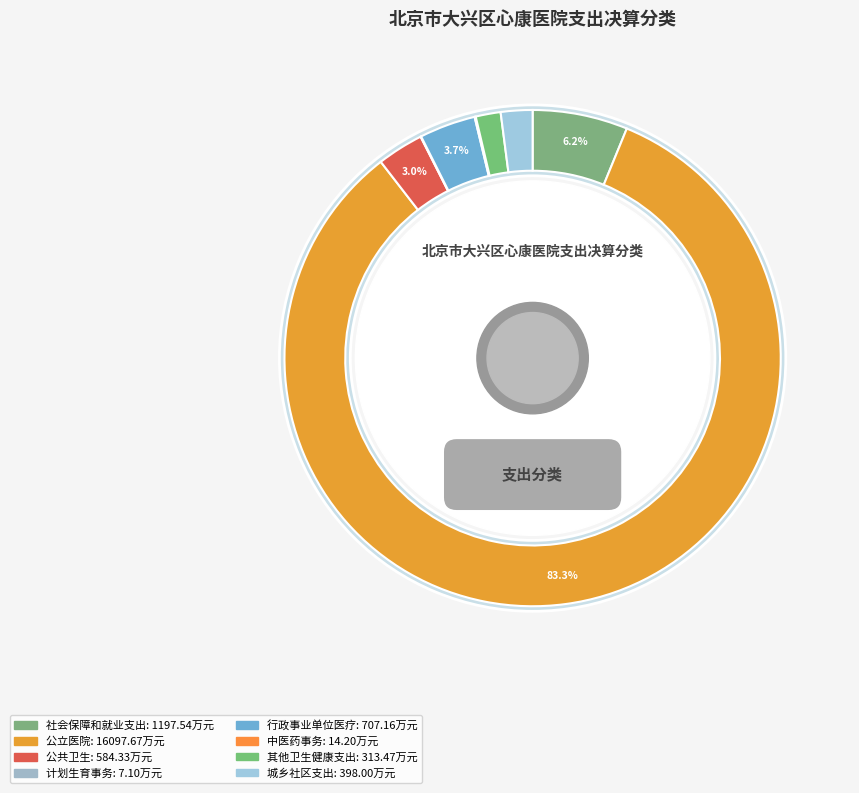

To the nearest percent, what is the difference between the largest and smallest slice percentages?

83%